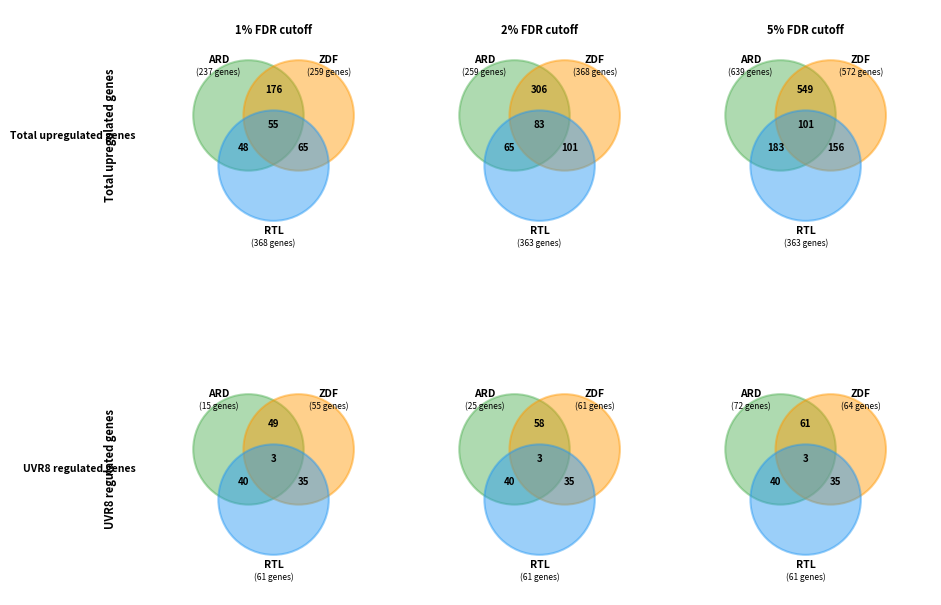

To the nearest percent, what percentage of the pie is RTL?

28%